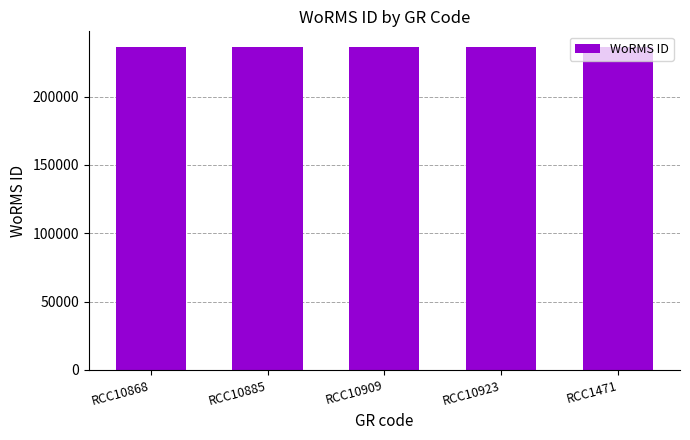

What is the average value?

235985